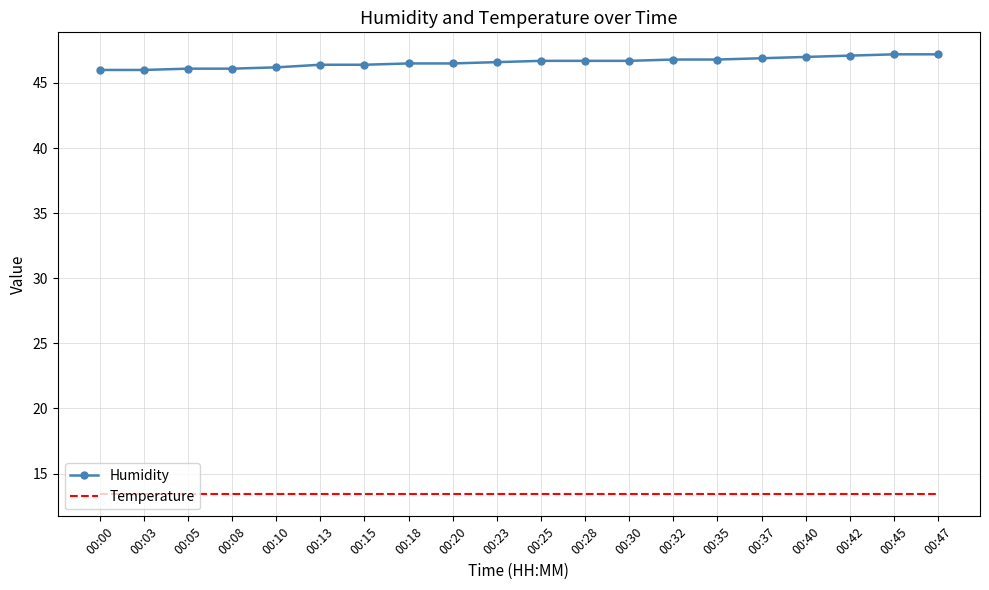

What are all the series names shown in the legend?

Humidity, Temperature